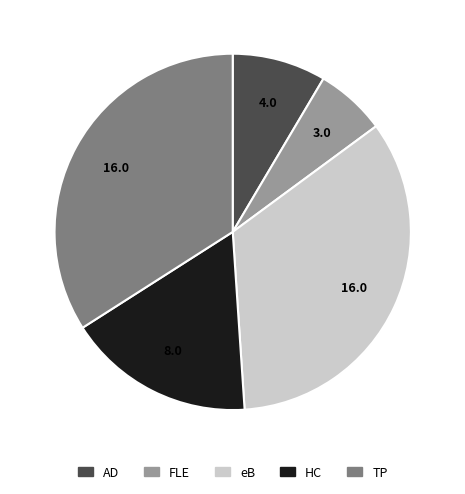

Is there any slice that represents more than half of the pie?

No